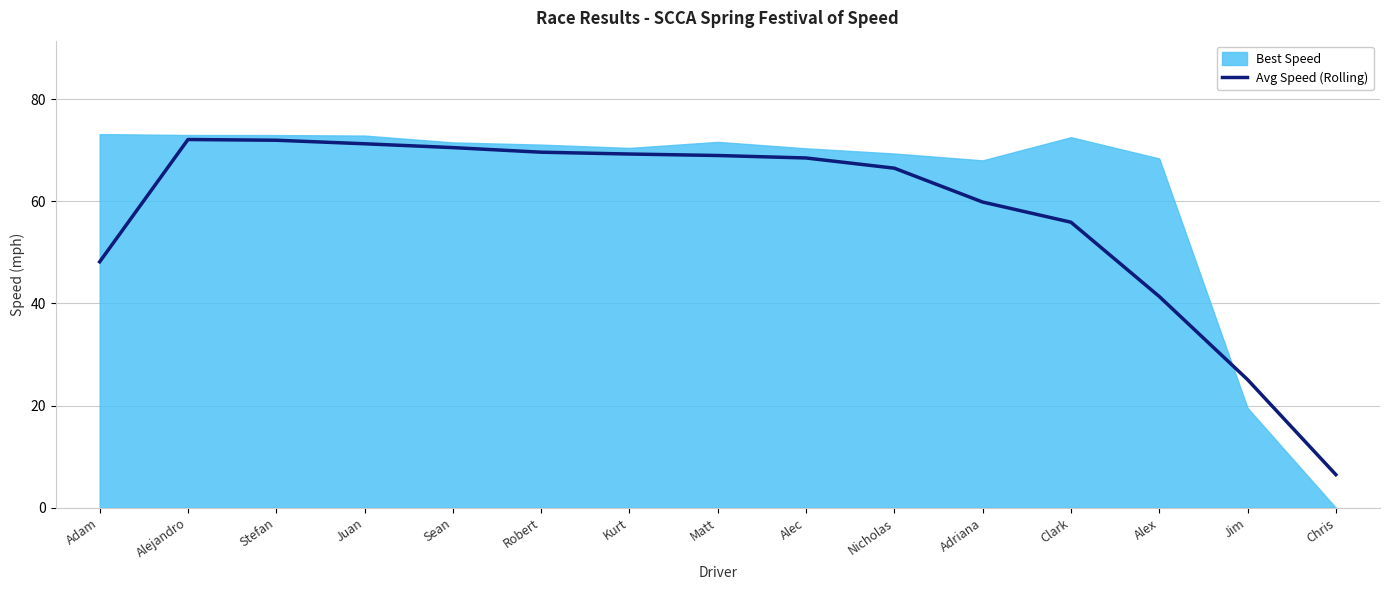

Between Matt and Adriana, which is larger?

Matt